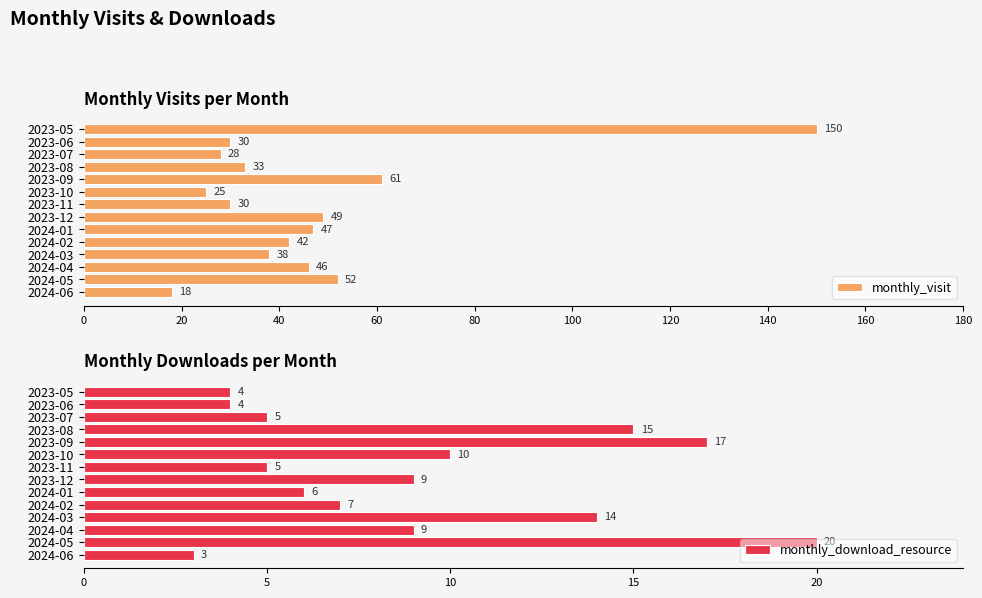

What is the sum of the monthly_download_resource values at 12 and 13?

23